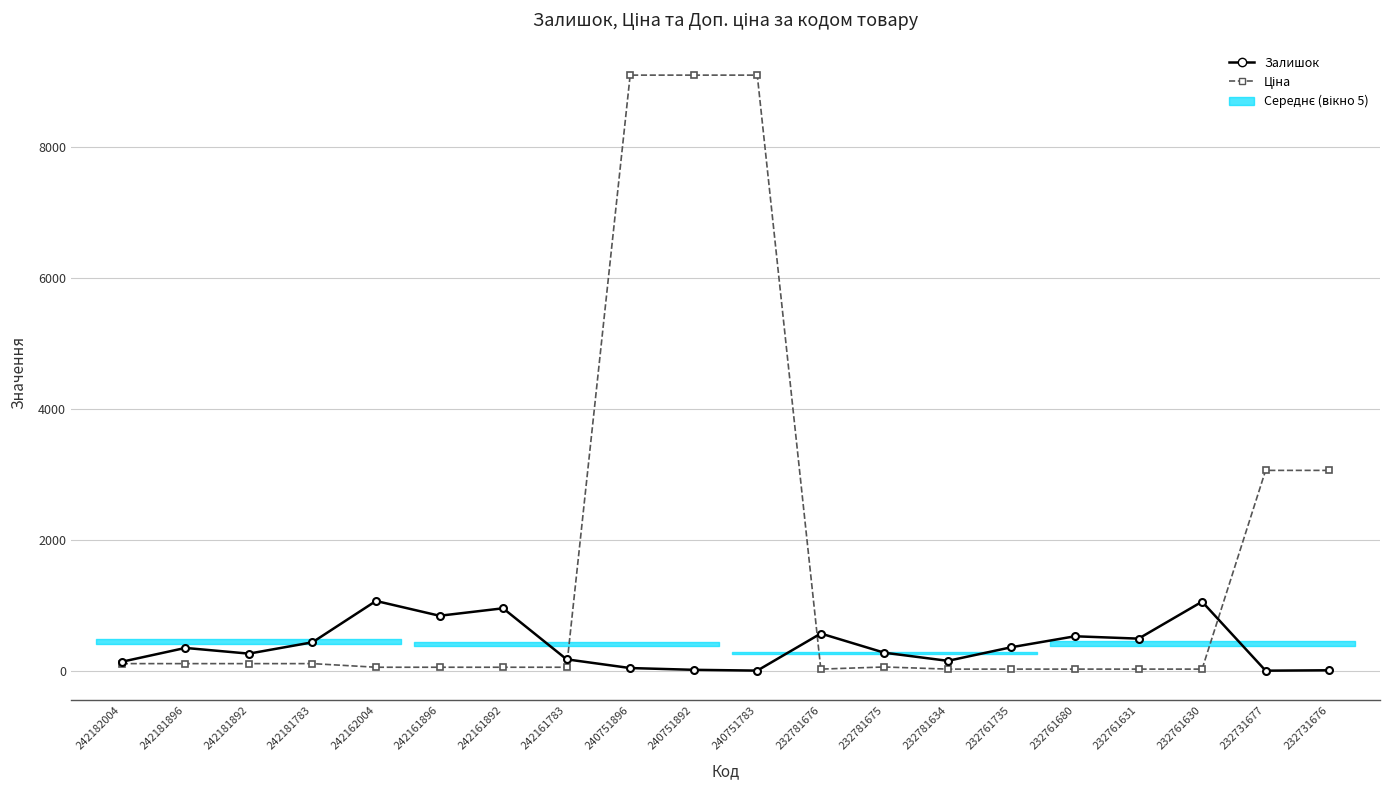

At which label does Ціна reach its minimum?

232781676